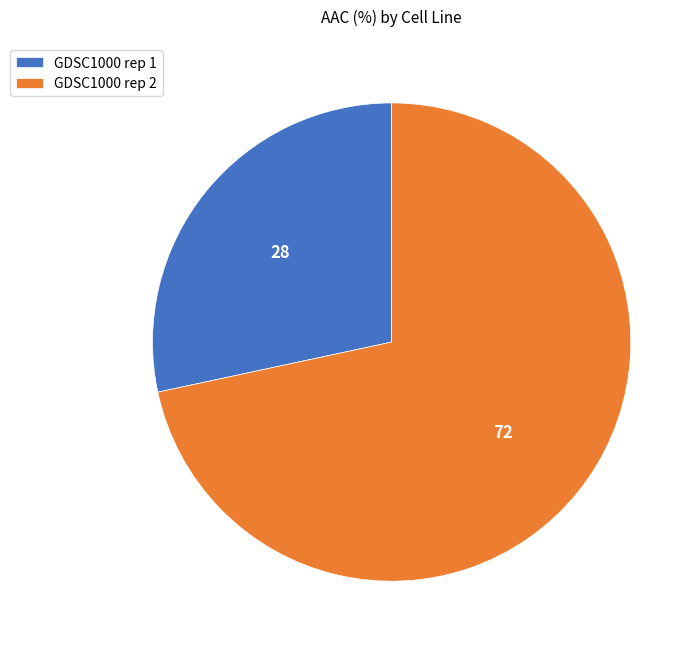

Do GDSC1000 rep 1 and GDSC1000 rep 2 together represent more than half of the pie?

Yes